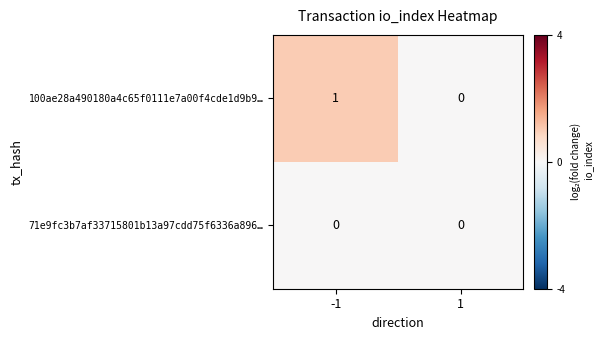

Reading left to right, extract all data points from this chart.

100ae28a490180a4c65f0111e7a00f4cde1d9b9…: -1=1	1=0
71e9fc3b7af33715801b13a97cdd75f6336a896…: -1=0	1=0